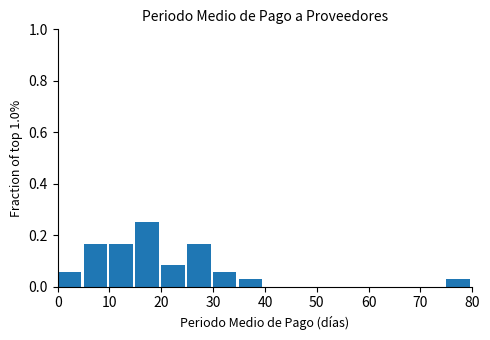

What is the height of the bar covering 20 to 25 on the x-axis? The values are not printed on the chart, so give them approximately, as read against the axis.

0.08